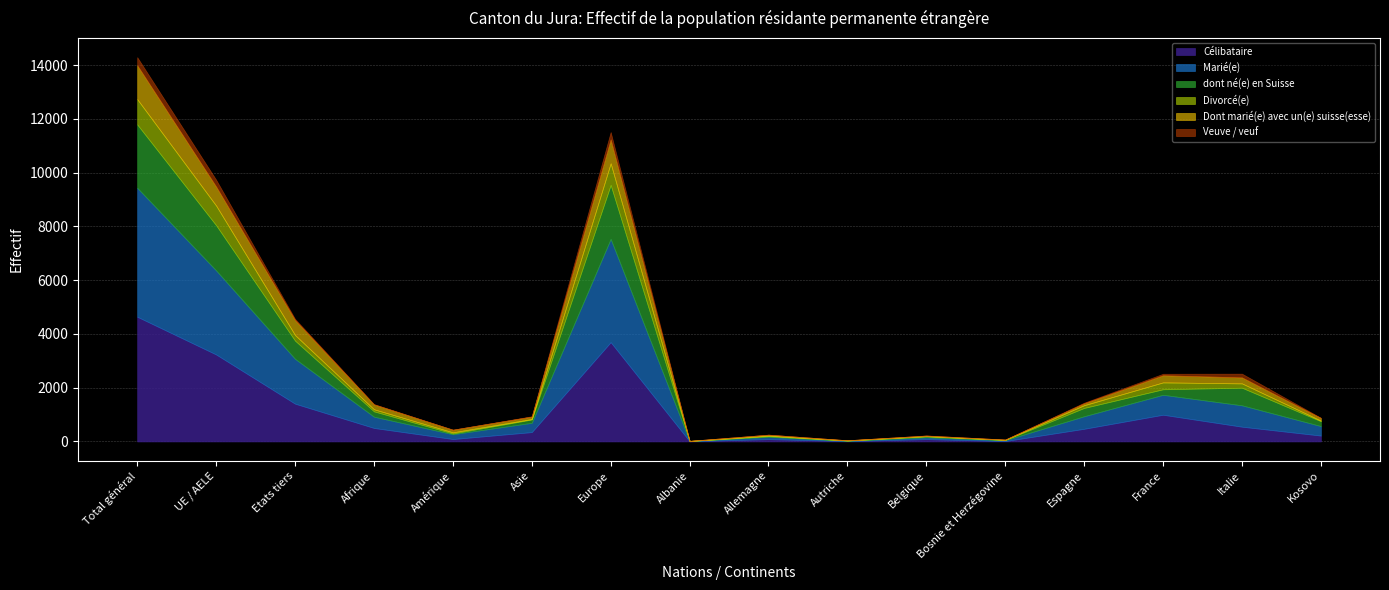

At which category does dont né(e) en Suisse reach its first local peak?

Europe